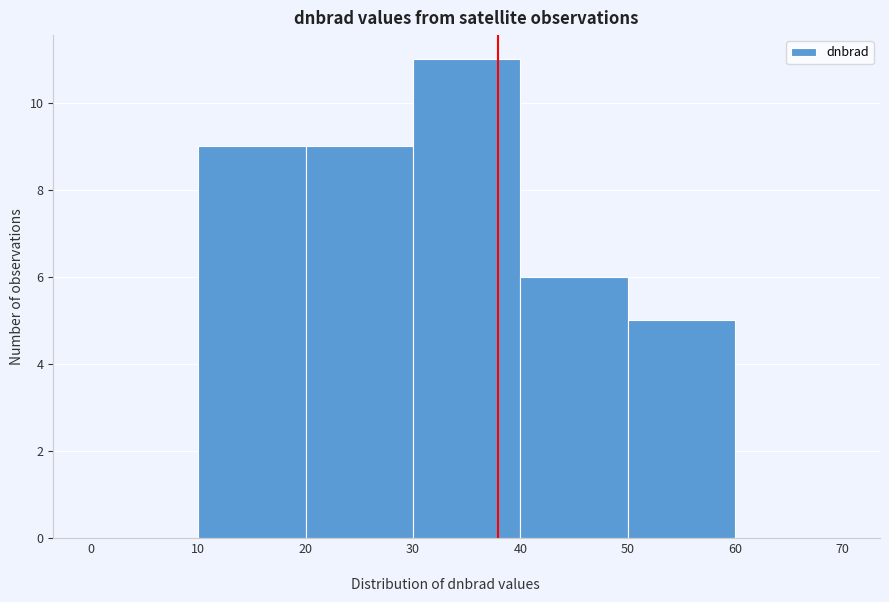

Reading left to right, transcribe this chart: for each bar, give the range it covers on the x-axis and its height. The values are not printed on the chart, so give them approximately, as read against the axis.

0 to 10: 0
10 to 20: 9
20 to 30: 9
30 to 40: 11
40 to 50: 6
50 to 60: 5
60 to 70: 0